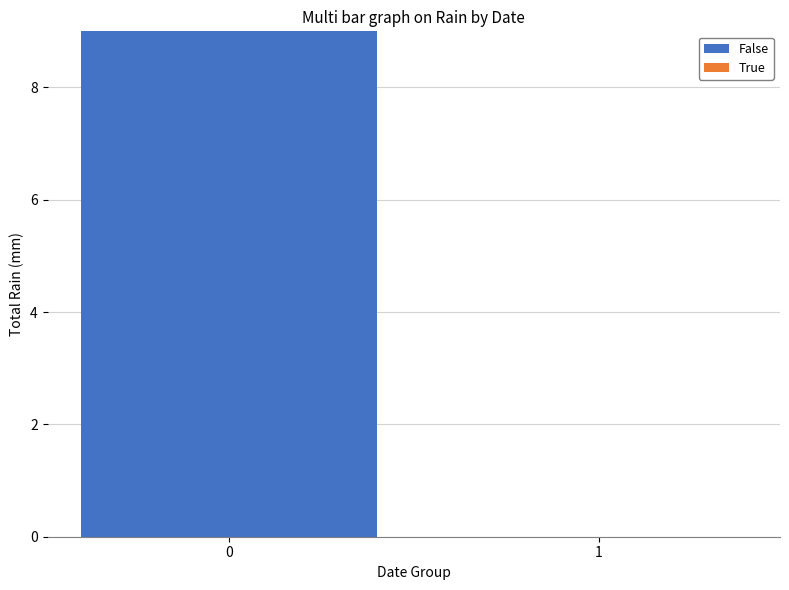

Does the chart contain stacked bars?

No